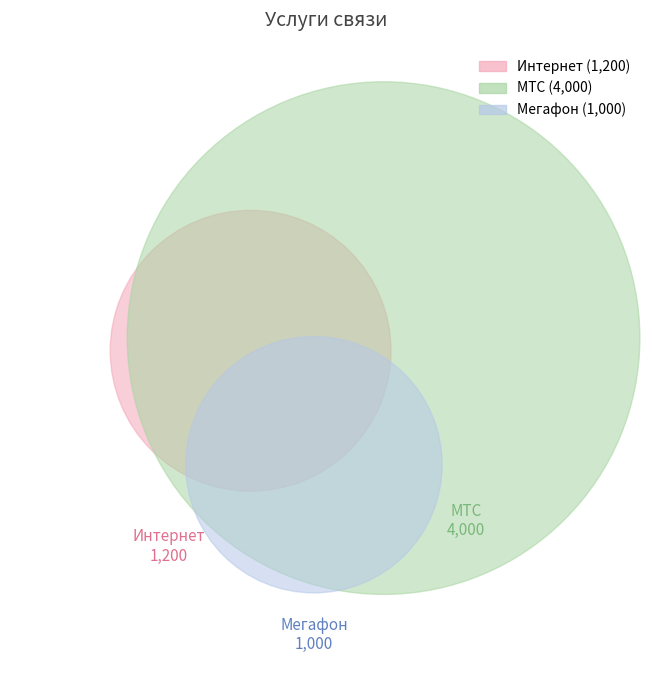

What is the ratio of the value at МТС to the value at Мегафон?

4.0